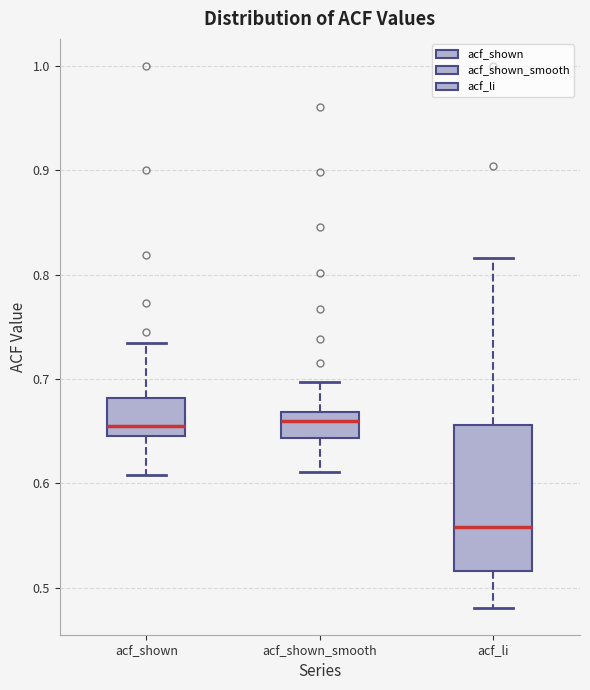

Reading left to right, read every box against the y-axis: the position of its median line, the range the box covers, and the ends of its whiskers. The values are not printed on the chart, so give them approximately, as read against the axis.

acf_shown: median 0.66, box 0.65 to 0.68, whiskers 0.61 to 0.74
acf_shown_smooth: median 0.66, box 0.64 to 0.67, whiskers 0.61 to 0.70
acf_li: median 0.56, box 0.52 to 0.66, whiskers 0.48 to 0.82